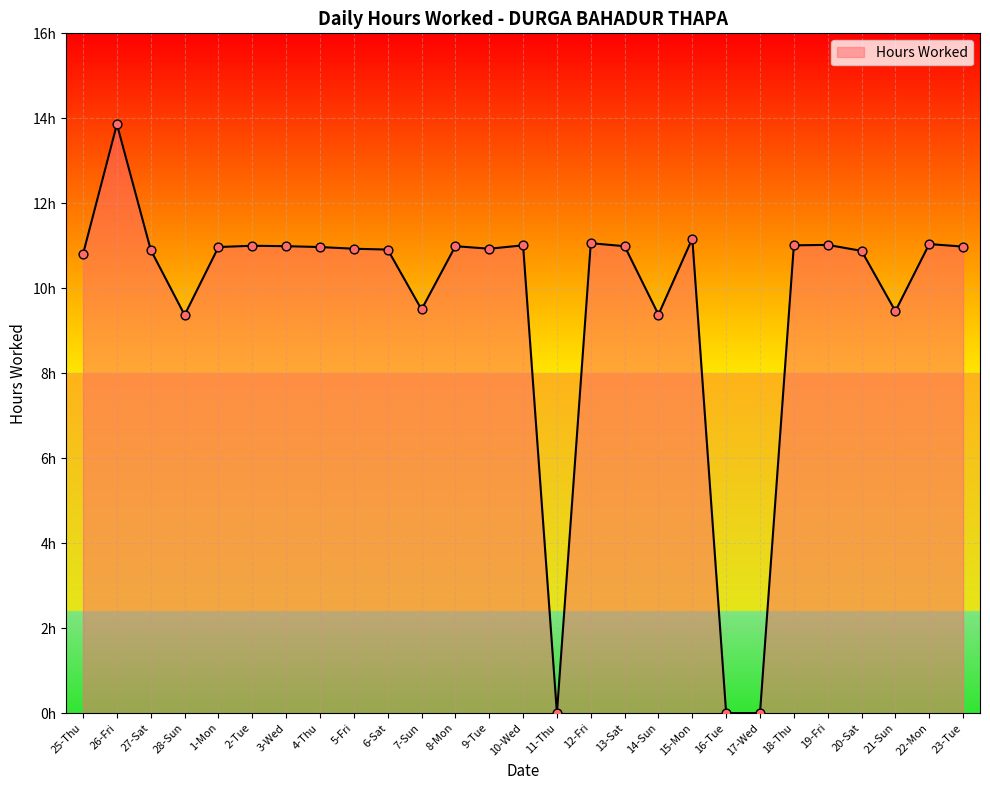

What is the change in value from 7-Sun to 22-Mon?

+1.5